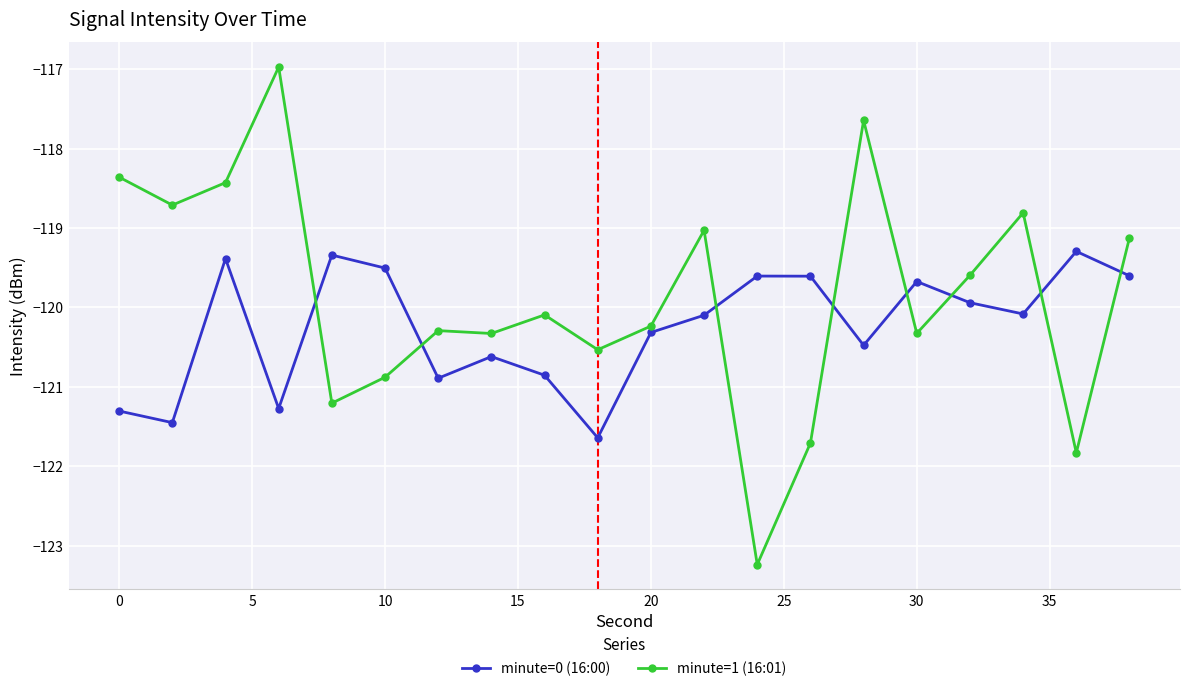

Rank the series by their average value, from highest to lowest.

minute=1 (16:01), minute=0 (16:00)